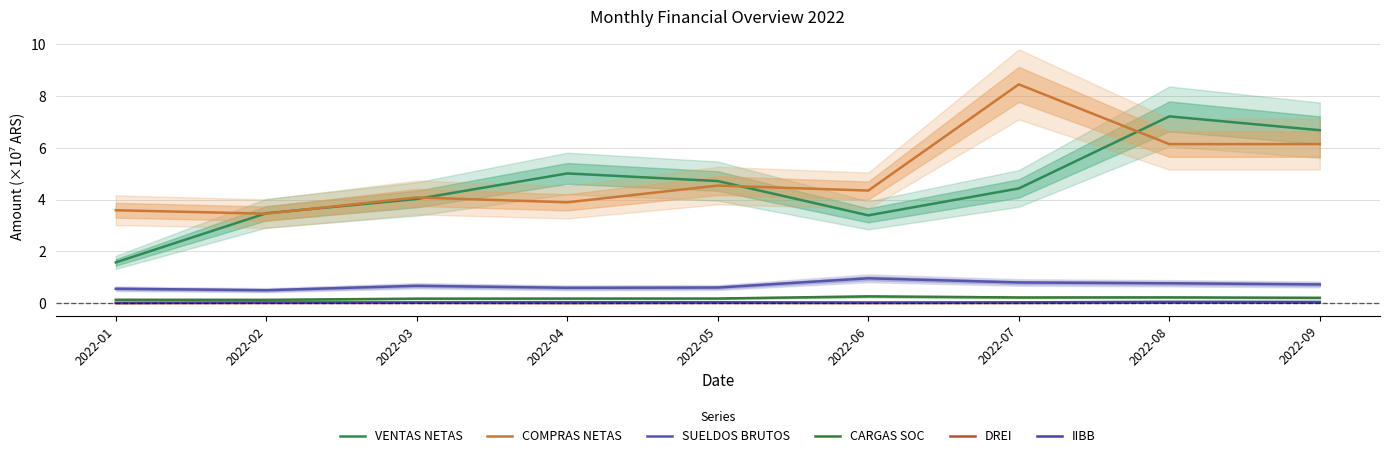

At which label is SUELDOS BRUTOS closest to 0?

2022-02